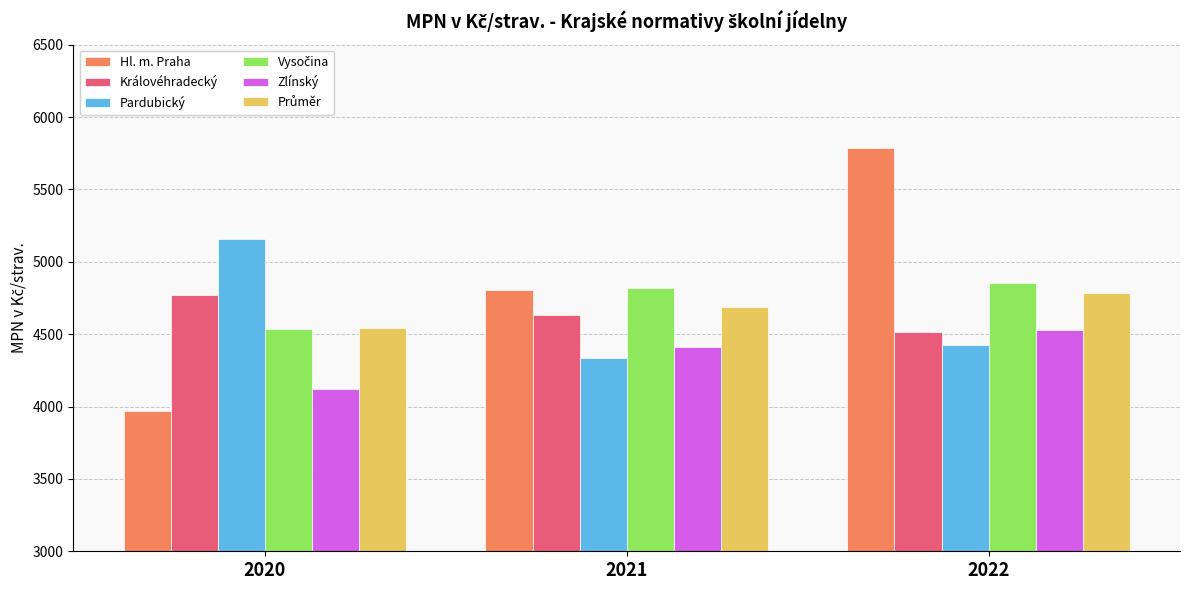

How many bars are there in total?

18